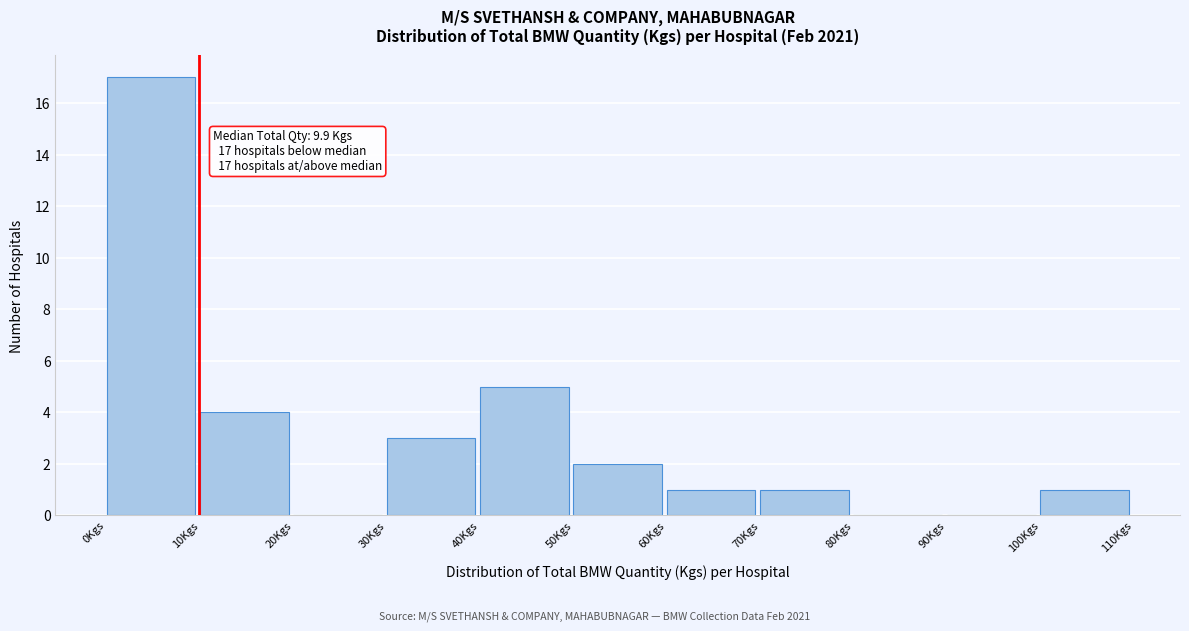

Over which range of the x-axis is the bar tallest?

0 to 10